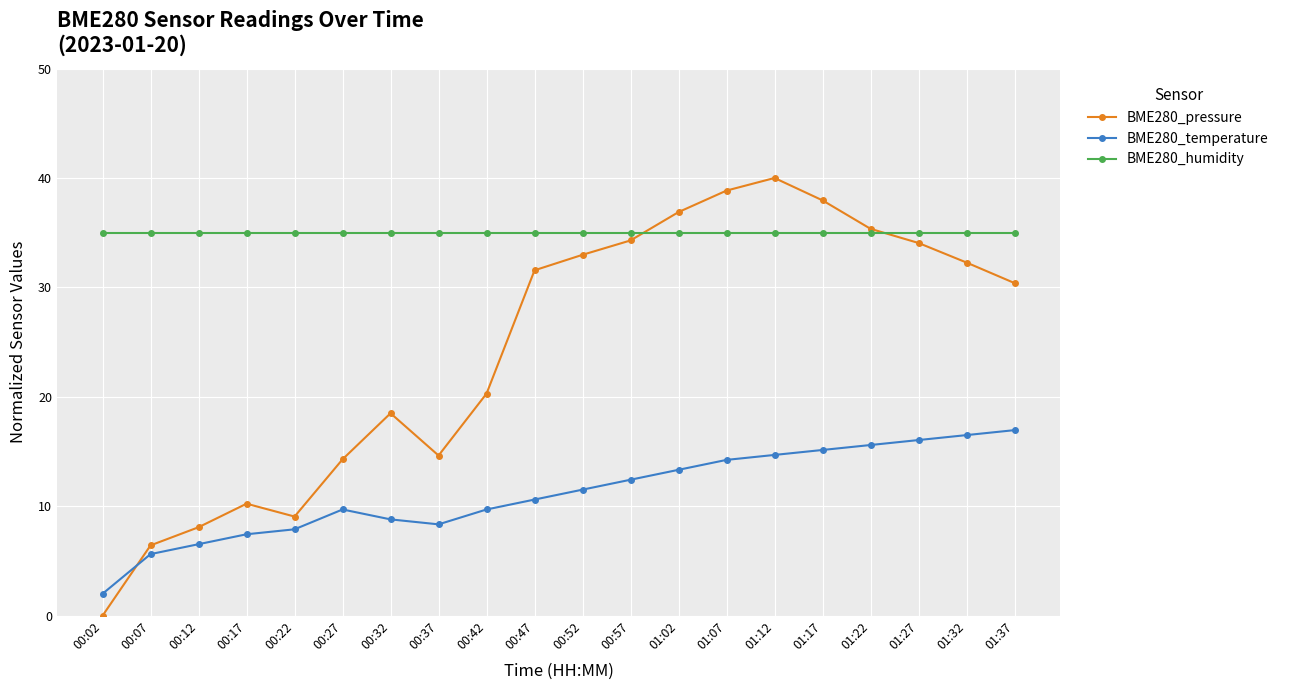

True or false: BME280_temperature and BME280_pressure cross at least once.

True